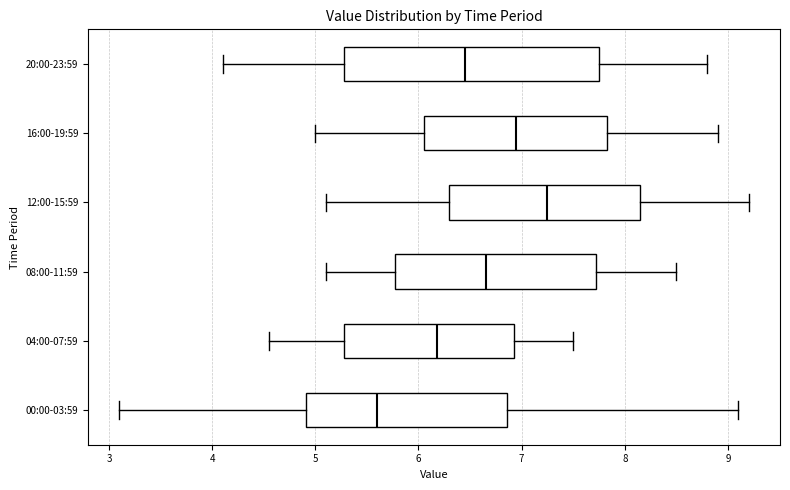

Reading bottom to top, transcribe this box plot: for each box, give where its median line is, the range the box spans, and where its two whiskers end, as read against the x-axis. The values are not printed on the chart, so give them approximately, as read against the axis.

00:00-03:59: median 5.6, box 4.9 to 6.9, whiskers 3.1 to 9.1
04:00-07:59: median 6.2, box 5.3 to 6.9, whiskers 4.6 to 7.5
08:00-11:59: median 6.7, box 5.8 to 7.7, whiskers 5.1 to 8.5
12:00-15:59: median 7.3, box 6.3 to 8.2, whiskers 5.1 to 9.2
16:00-19:59: median 7.0, box 6.1 to 7.8, whiskers 5.0 to 8.9
20:00-23:59: median 6.5, box 5.3 to 7.8, whiskers 4.1 to 8.8